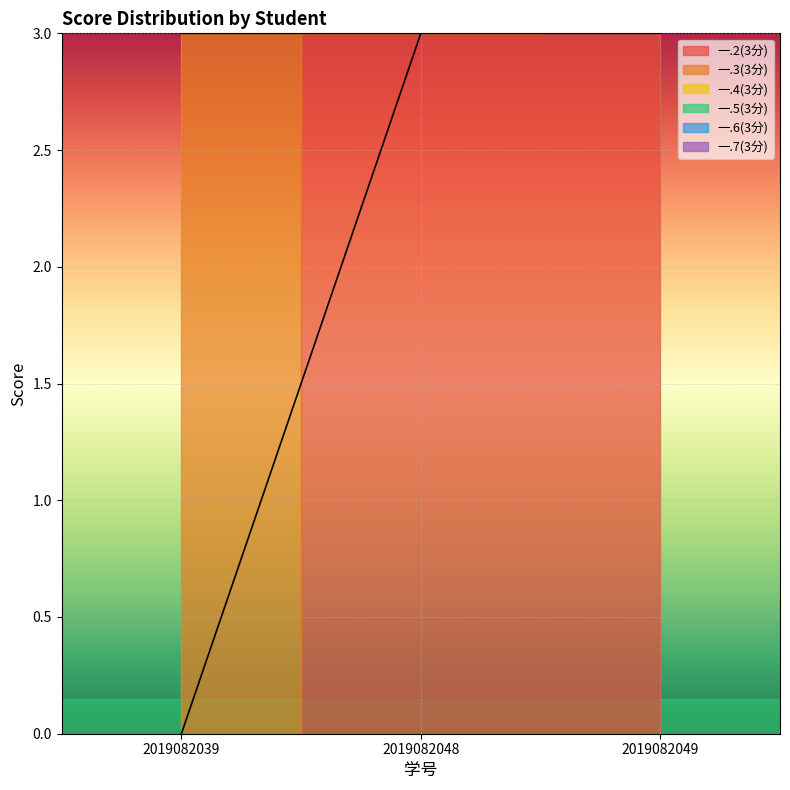

Is this an area chart (filled region under the line)?

No